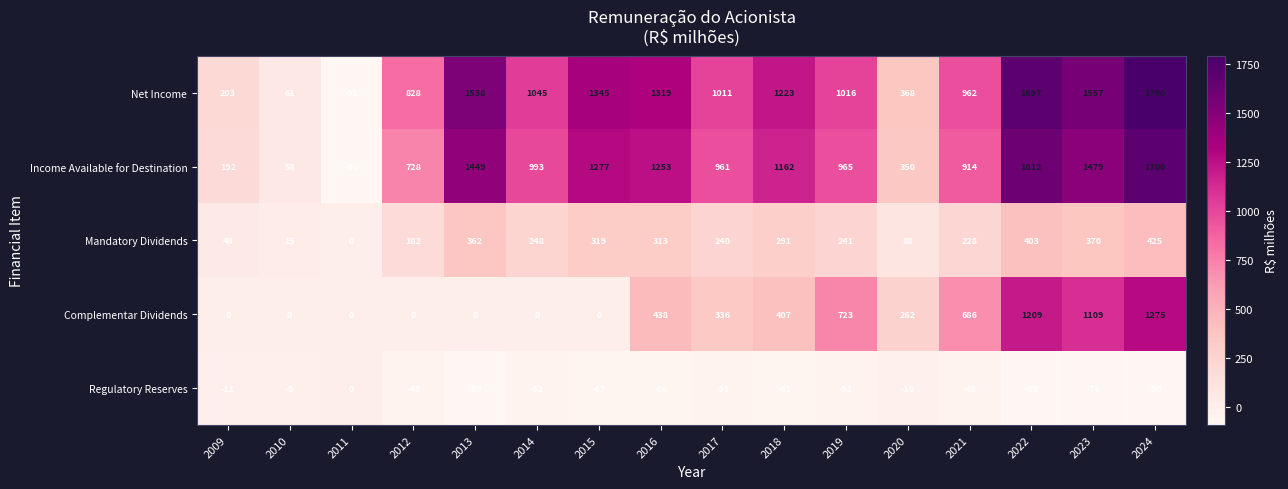

What is the maximum value shown in the chart?

1790